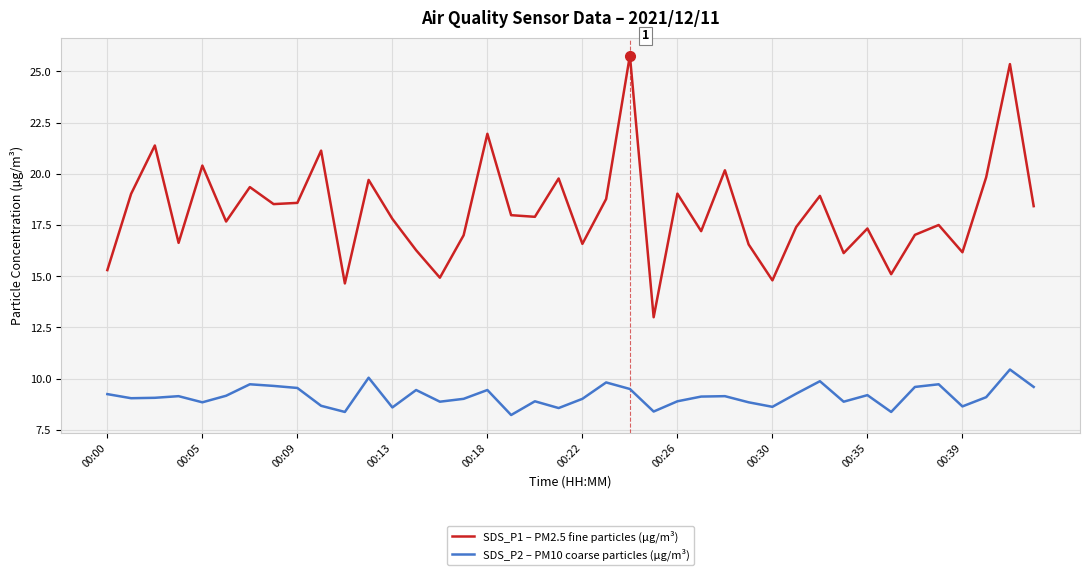

At how many categories does at least one series exceed 12?

40